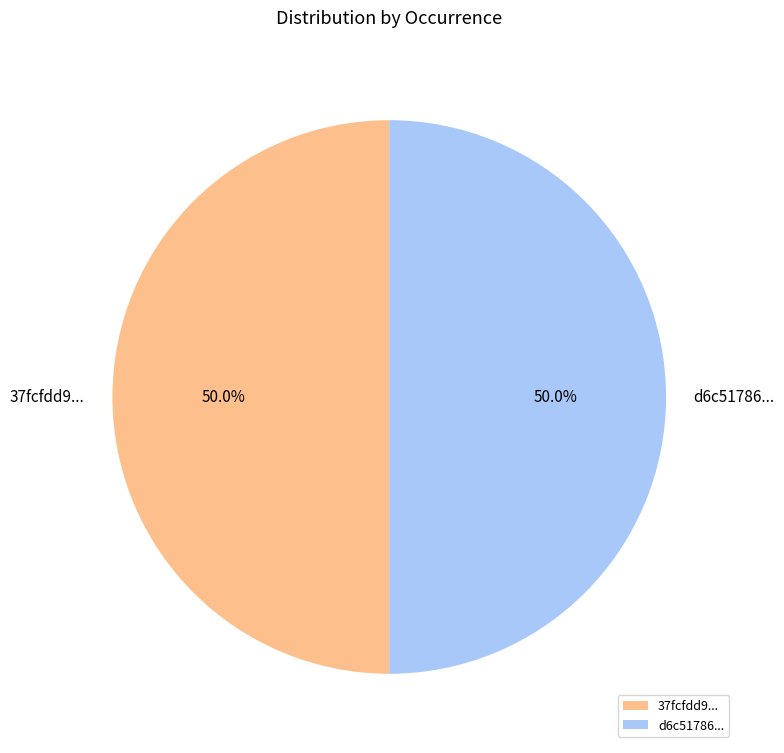

How much of the chart is everything except 37fcfdd9...?

50.0%